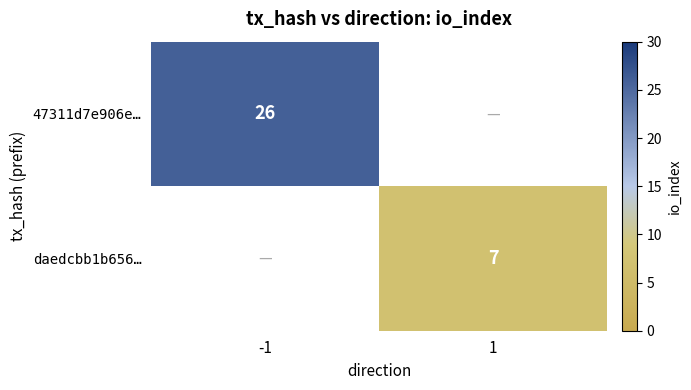

True or false: daedcbb1b656… has a value of 2 at 1.

False